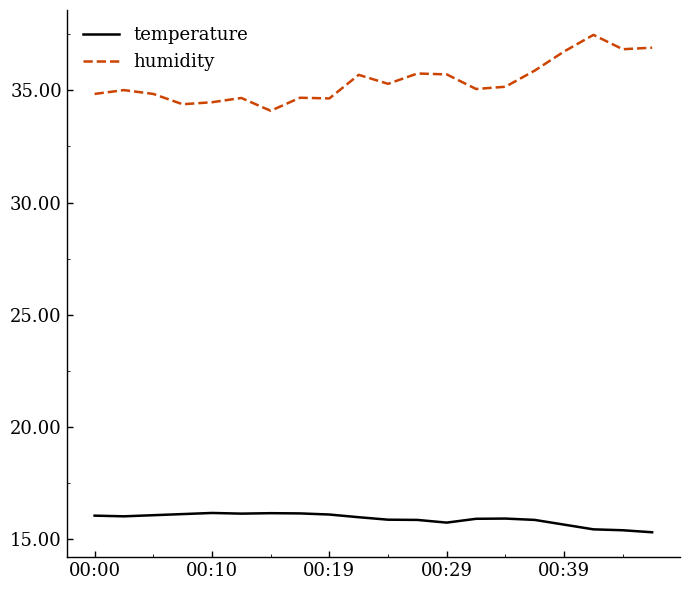

True or false: humidity and temperature intersect in this chart.

False